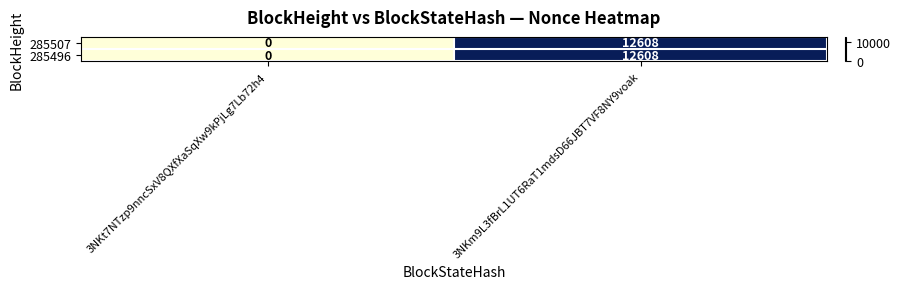

Count the number of categories in the chart.

2